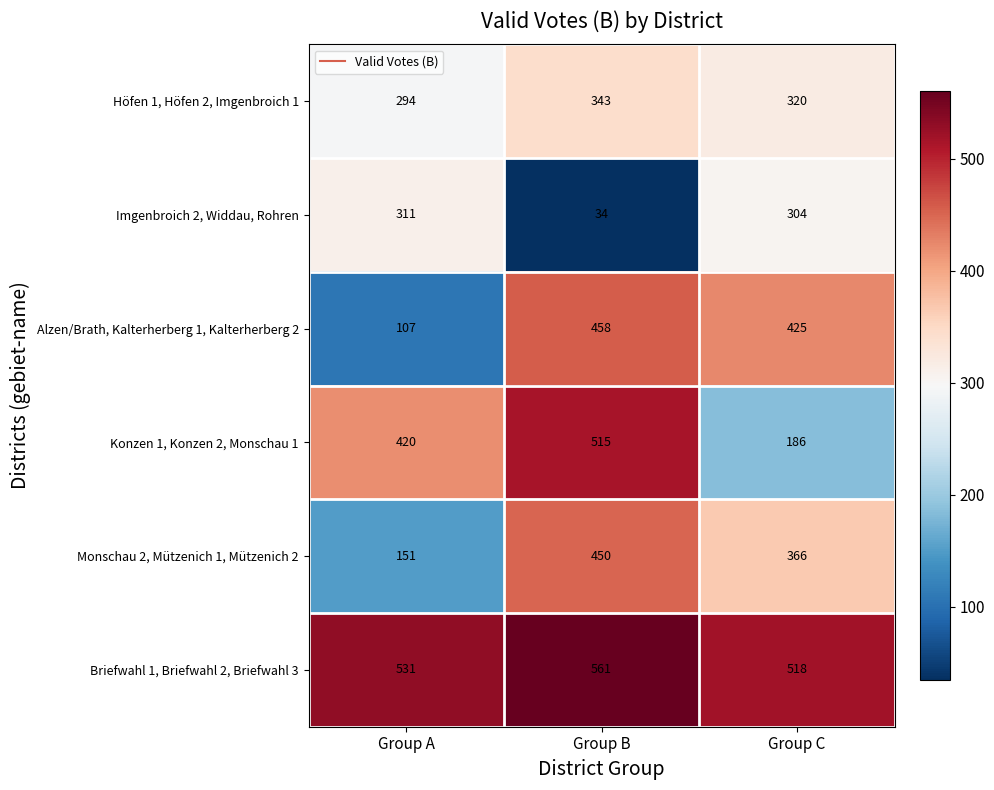

Reading left to right, transcribe all the data shown in this chart.

Höfen 1, Höfen 2, Imgenbroich 1: 294	343	320
Imgenbroich 2, Widdau, Rohren: 311	34	304
Alzen/Brath, Kalterherberg 1, Kalterherberg 2: 107	458	425
Konzen 1, Konzen 2, Monschau 1: 420	515	186
Monschau 2, Mützenich 1, Mützenich 2: 151	450	366
Briefwahl 1, Briefwahl 2, Briefwahl 3: 531	561	518